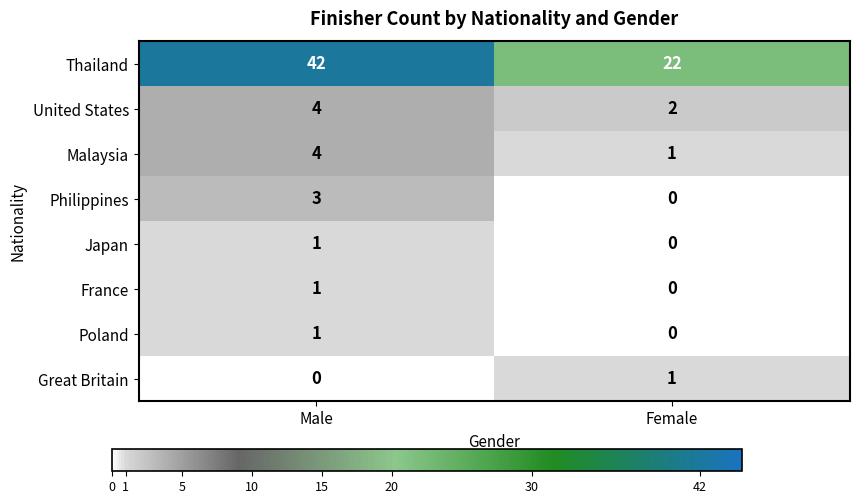

True or false: Great Britain has a value of 0 at Male.

True